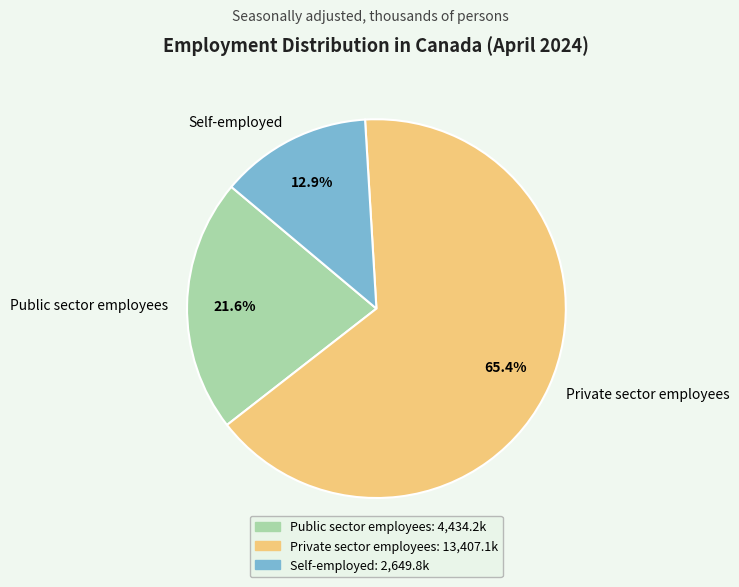

How many segments does this pie chart have?

3